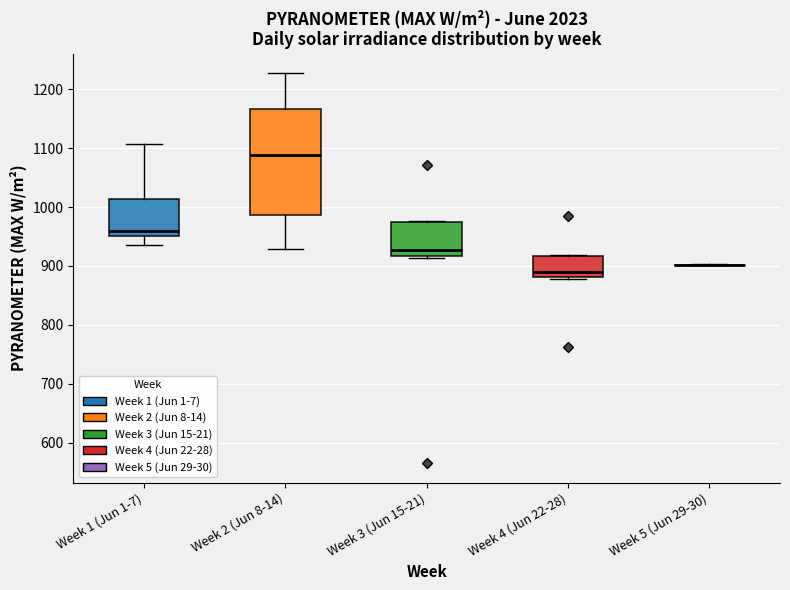

Reading left to right, transcribe this box plot: for each box, give where its median line is, the range the box spans, and where its two whiskers end, as read against the y-axis. The values are not printed on the chart, so give them approximately, as read against the axis.

Week 1 (Jun 1-7): median 960, box 950 to 1010, whiskers 940 to 1110
Week 2 (Jun 8-14): median 1090, box 990 to 1170, whiskers 930 to 1230
Week 3 (Jun 15-21): median 930, box 920 to 970, whiskers 910 to 980
Week 4 (Jun 22-28): median 890, box 880 to 920, whiskers 880 to 920
Week 5 (Jun 29-30): box collapsed to a line at 900, whiskers 900 to 900